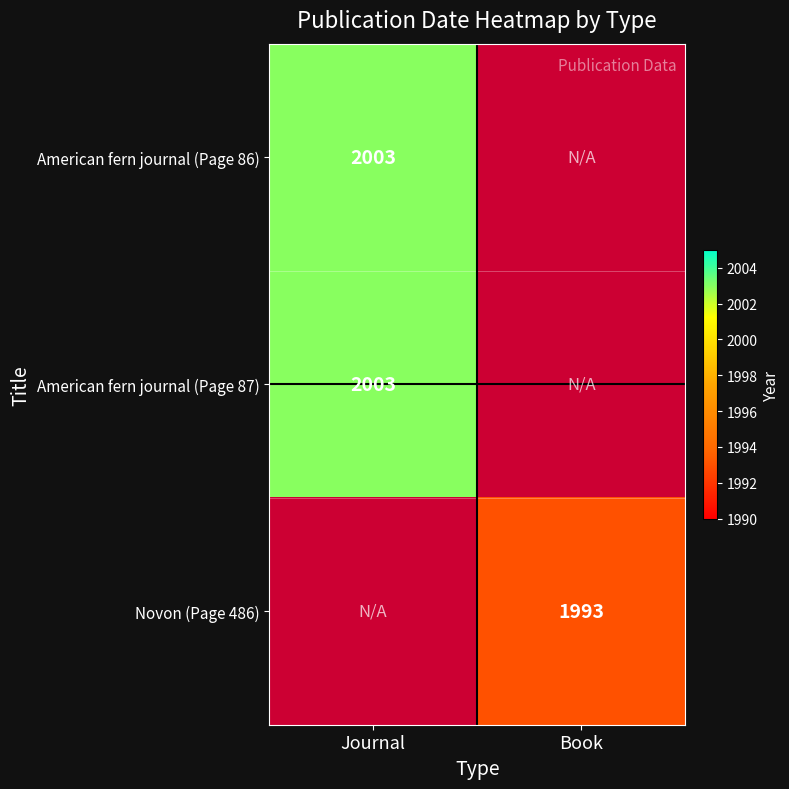

True or false: Novon (Page 486) has a value of 3127 at Book.

False